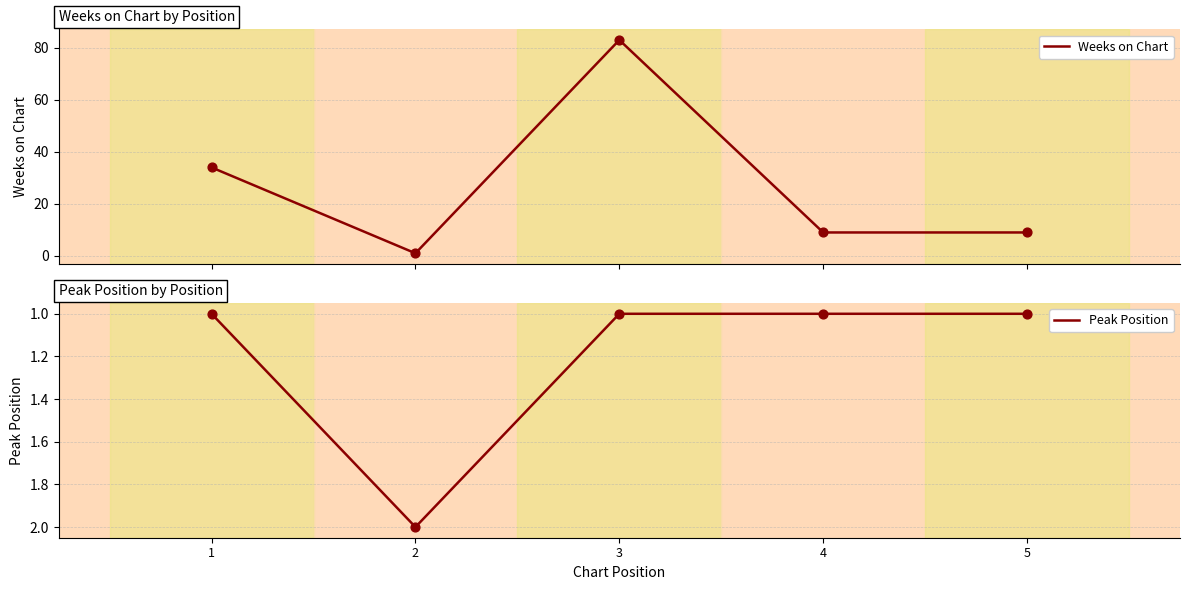

Is the value of Weeks on Chart at 4 greater than the value of Peak Position at 3?

Yes